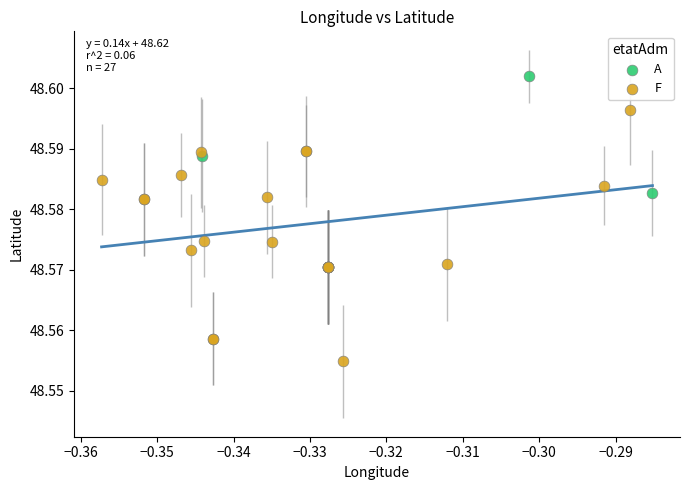

Which series contains the highest Y value?

A